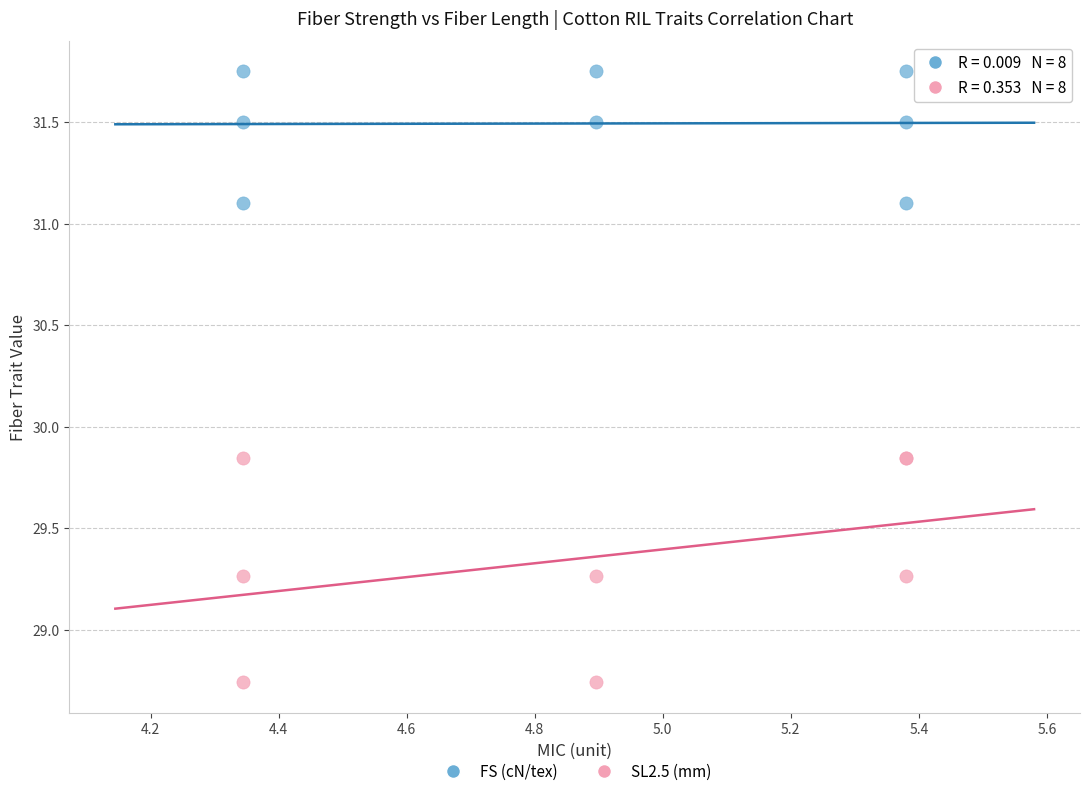

What are all the series names shown in the legend?

FS (cN/tex), SL2.5 (mm)